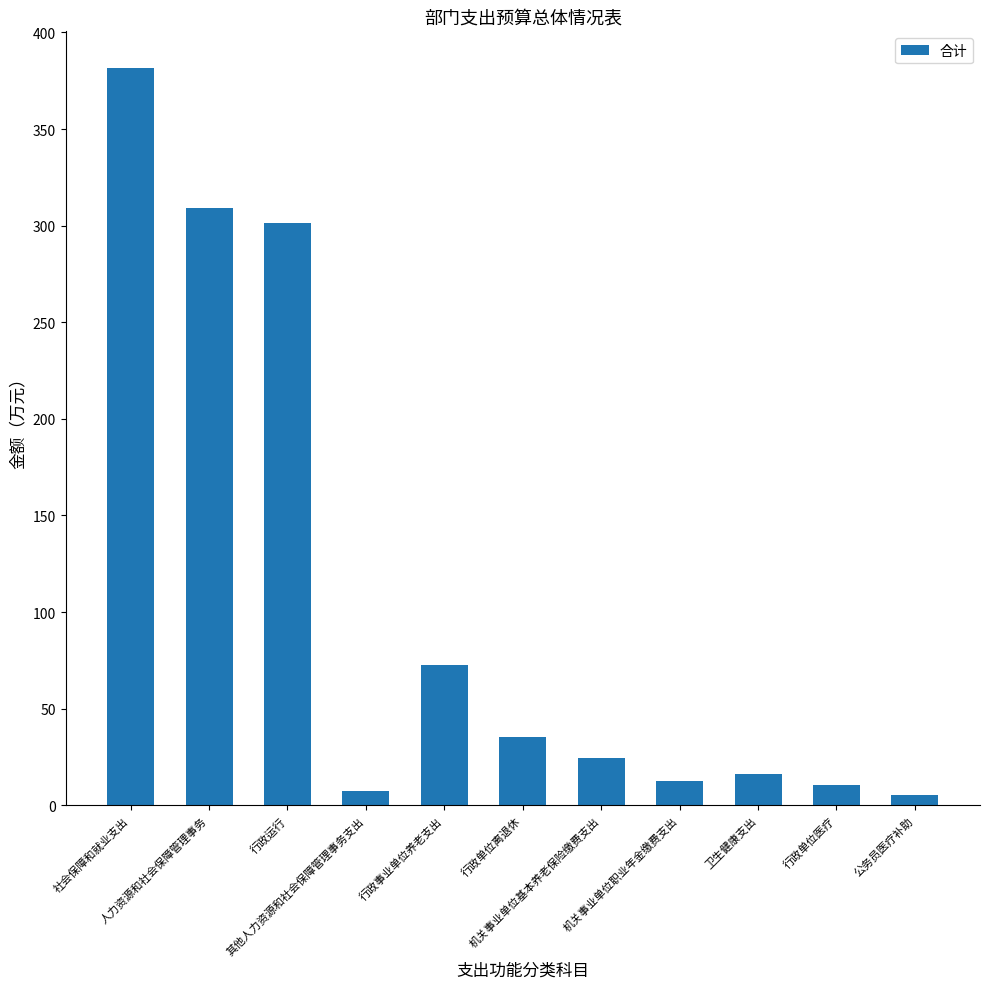

What is the label of the 4th bar from the right?

机关事业单位职业年金缴费支出